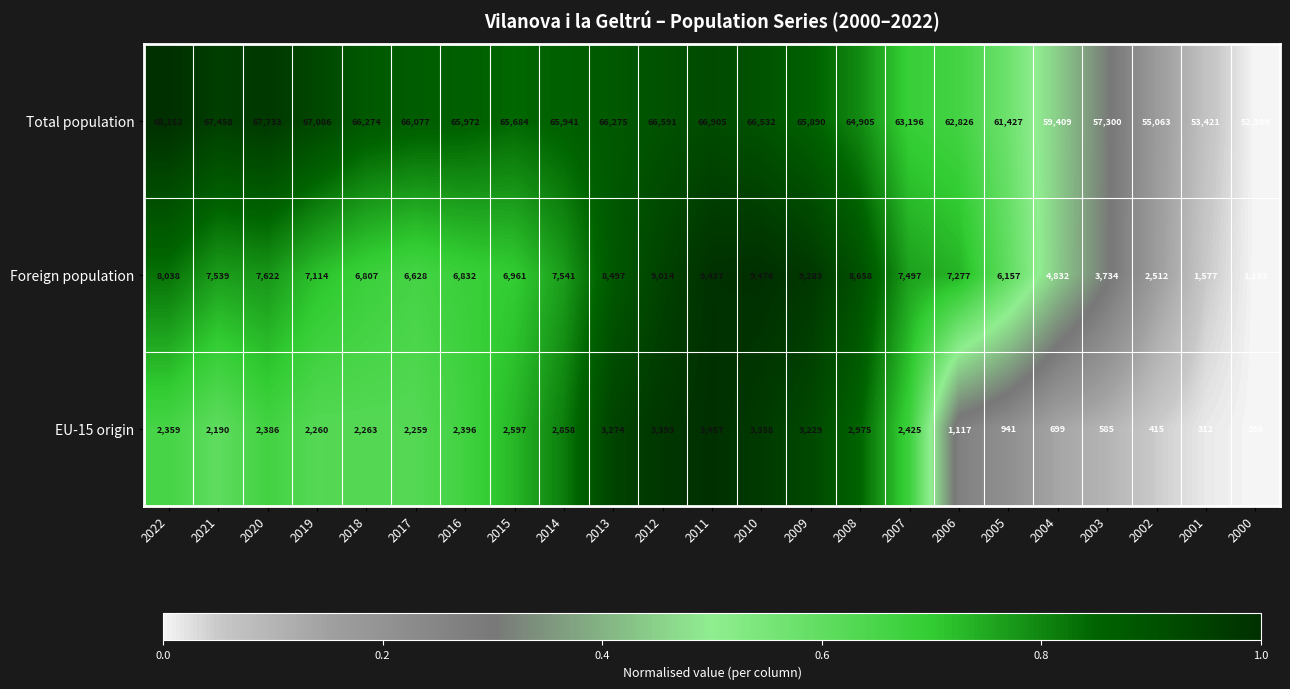

Which label corresponds to the largest value in the chart?

2022